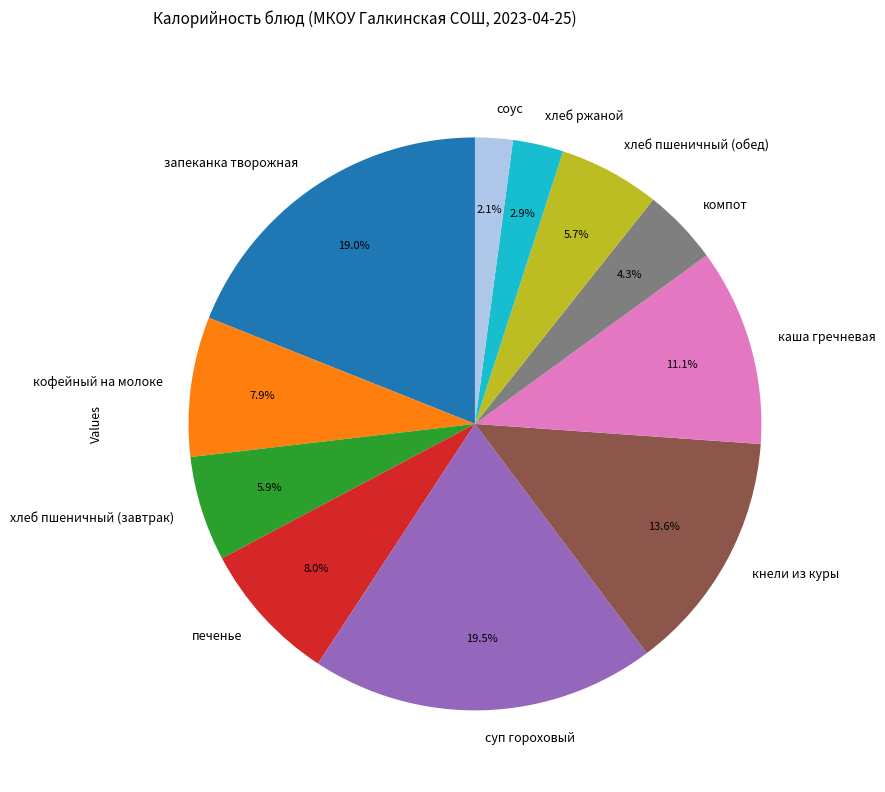

Count the number of slices in the pie.

11